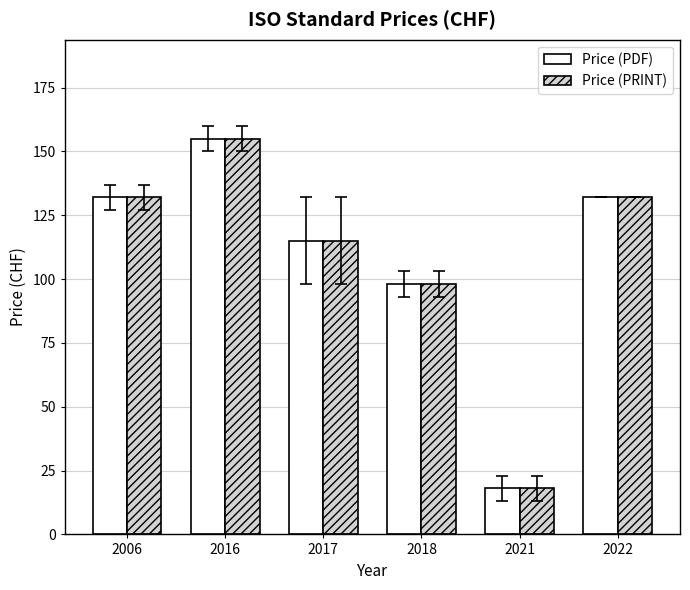

Where is Price (PRINT) nearest to the value 86?

2018